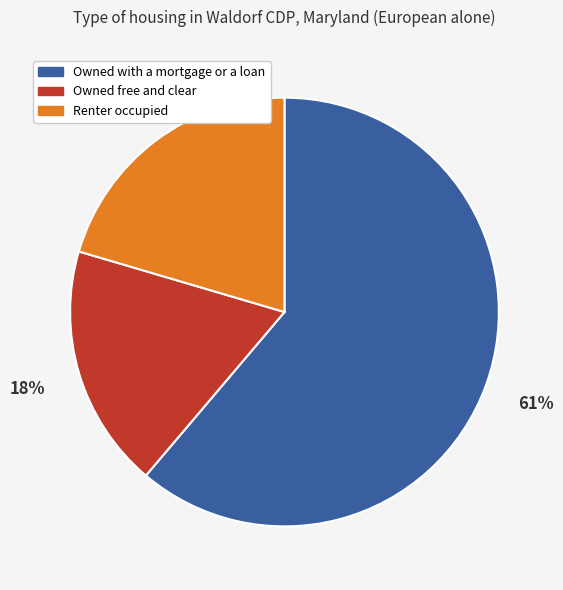

The Owned with a mortgage or a loan slice represents 61% of the pie. True or false?

True